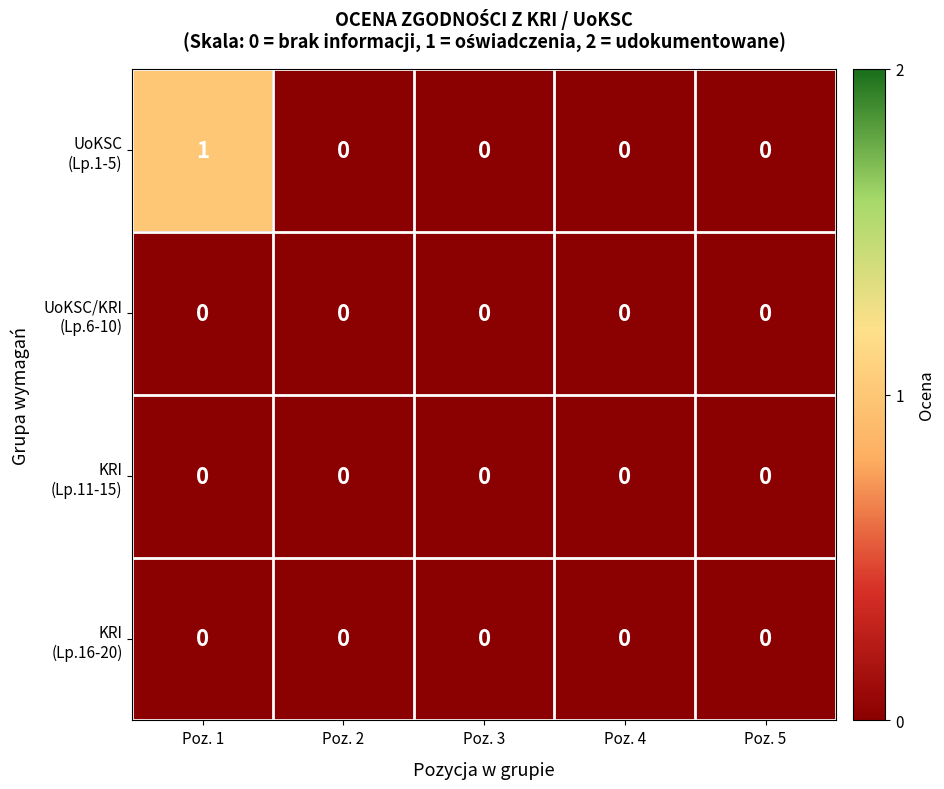

At which category is the sum across all series the highest?

Poz. 1